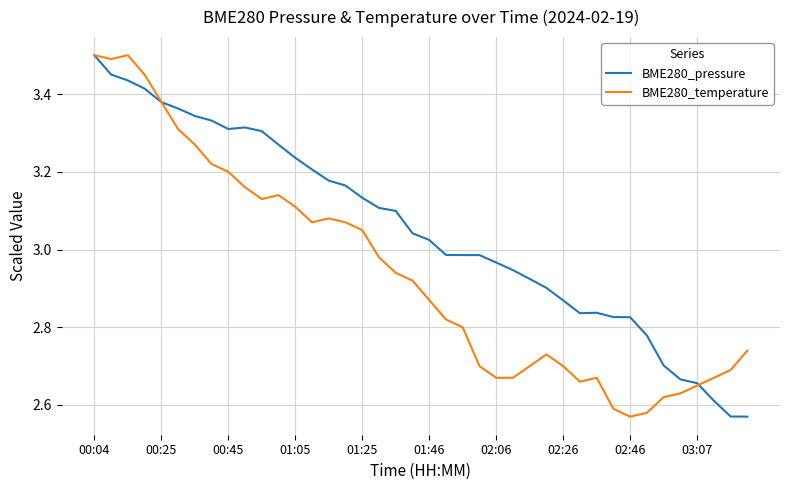

At how many categories does at least one series exceed 3?

21